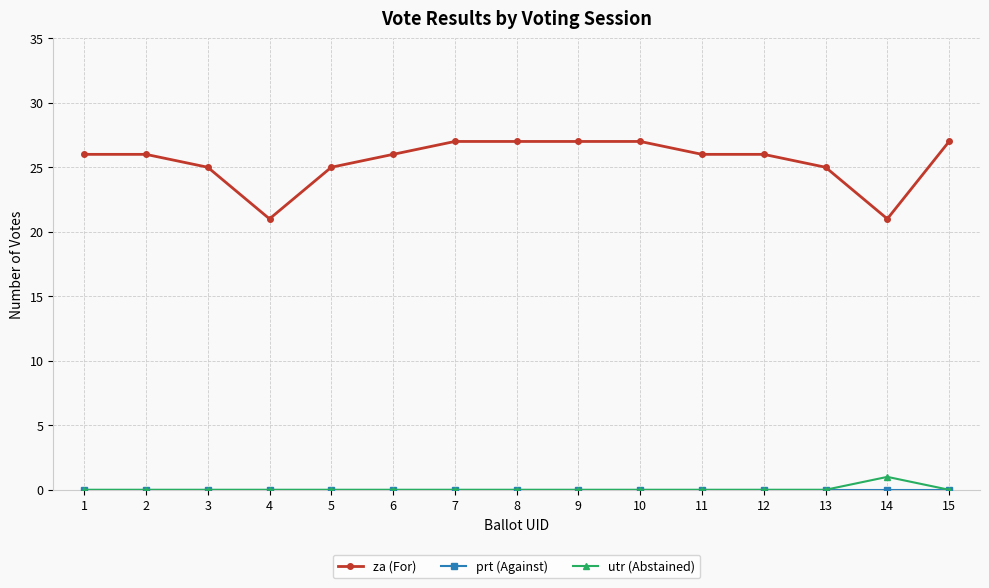

True or false: za (For) and utr (Abstained) intersect in this chart.

False